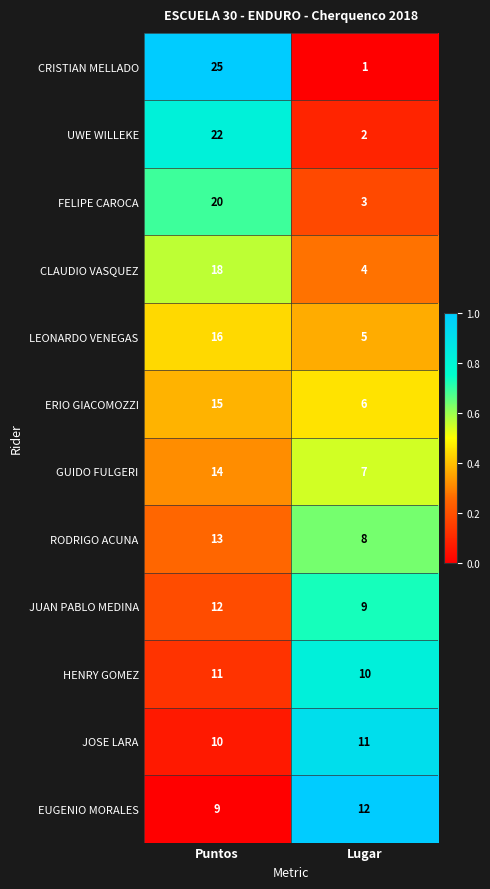

Which series has the largest total across all categories?

CRISTIAN MELLADO